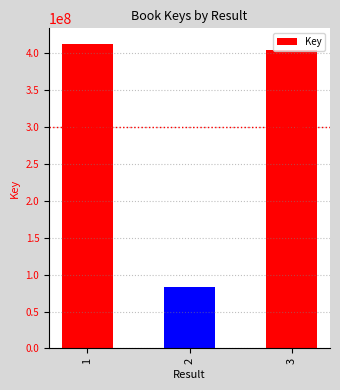

What is the value of the 1st bar from the left?

412742329